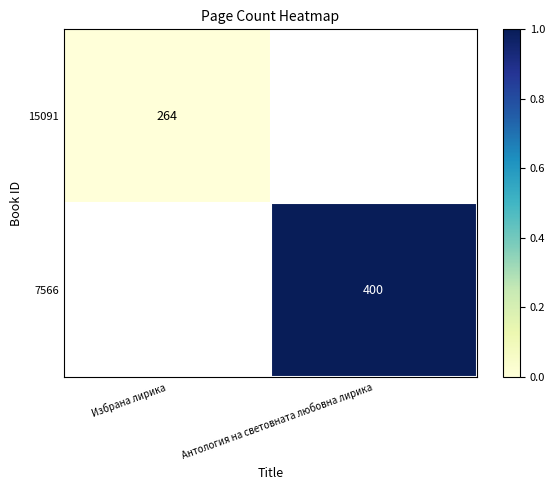

True or false: 7566 has a value of 137 at Антология на световната любовна лирика.

False